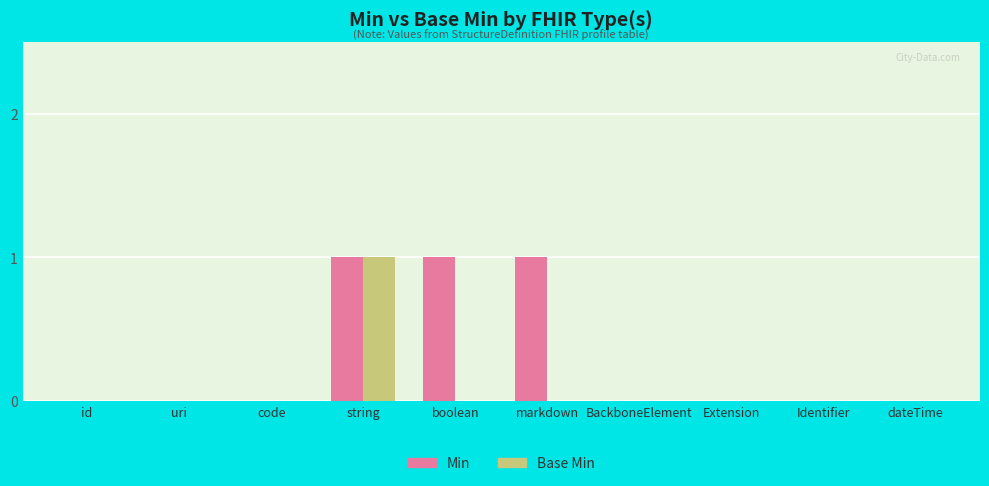

Are the bars grouped side by side (vs. stacked)?

Yes